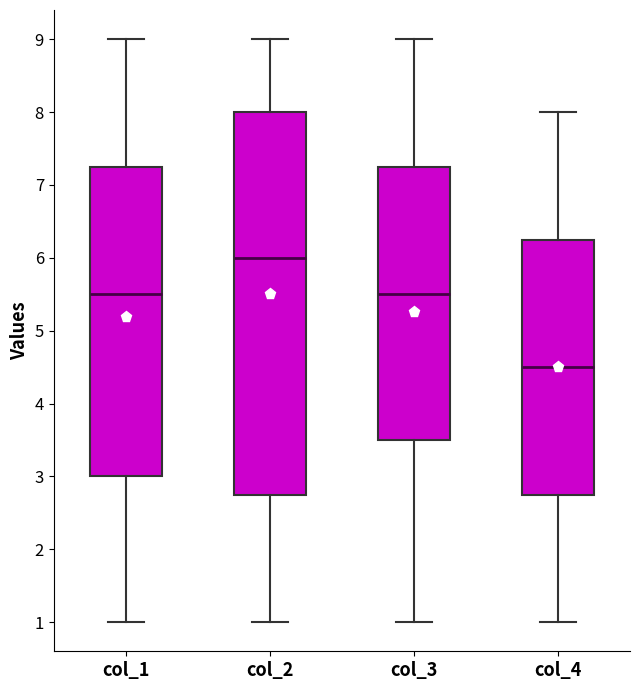

Where does the lower whisker of the box for col_1 end on the y-axis? The values are not printed on the chart, so give them approximately, as read against the axis.

1.0